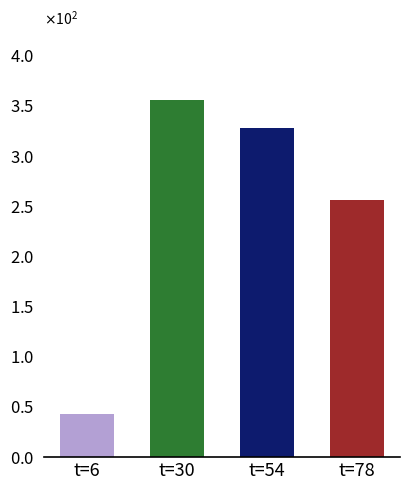

The value at t=54 is 448.6. True or false?

False